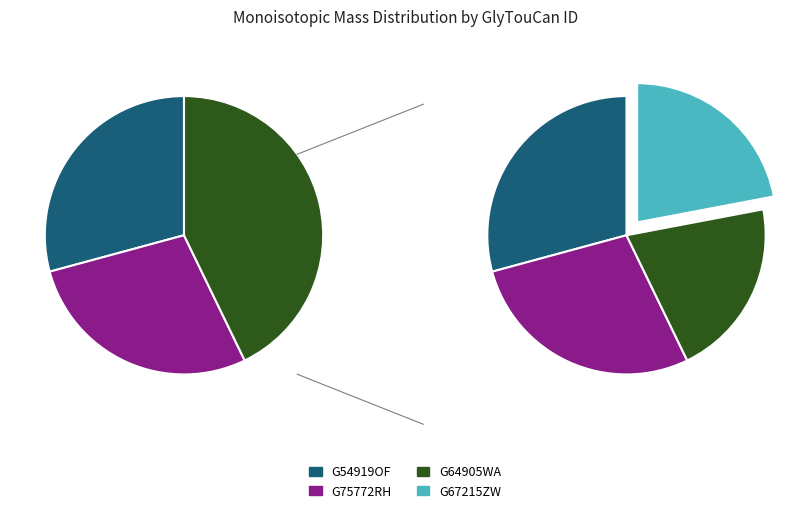

Which category has the biggest portion of the pie?

G54919OF